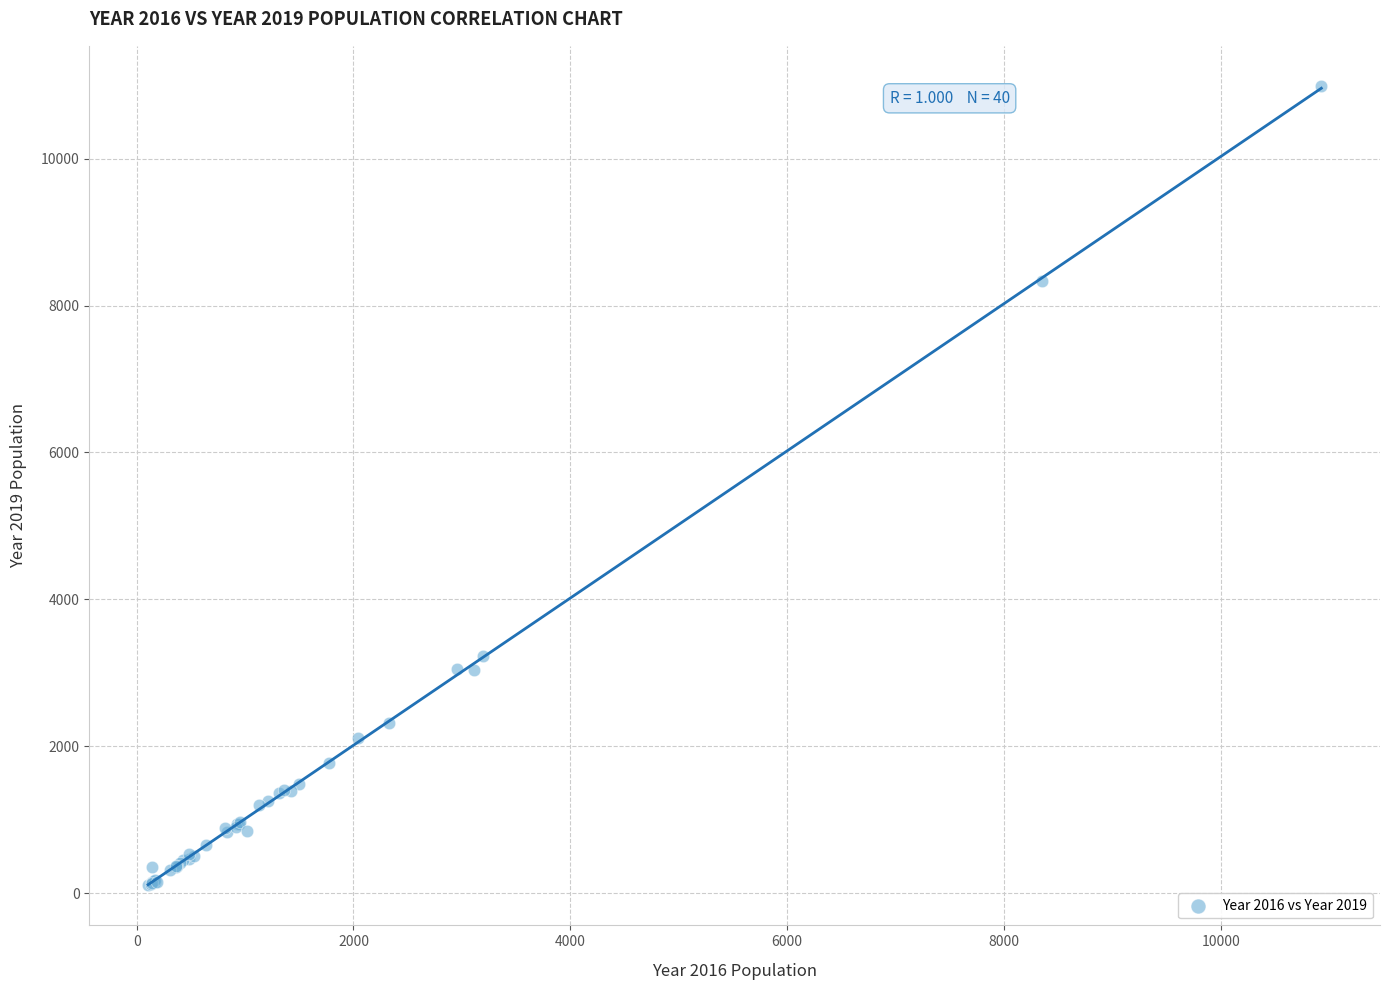

What Y value in the scatter plot is closest to 5548?

3233